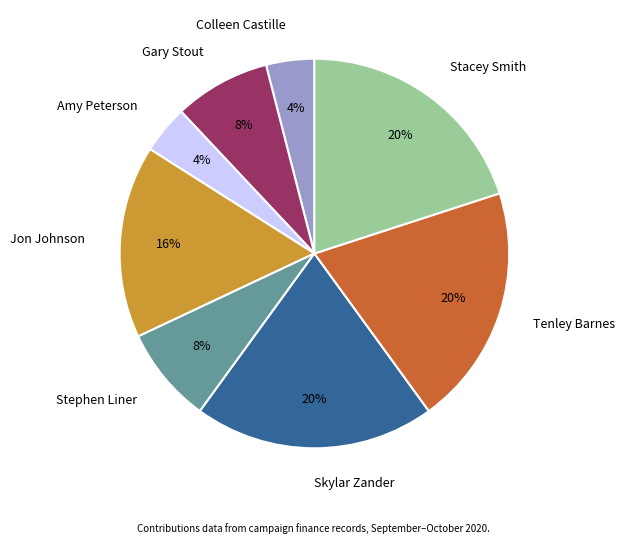

To the nearest percent, what is the combined percentage of Stephen Liner and Jon Johnson?

24%